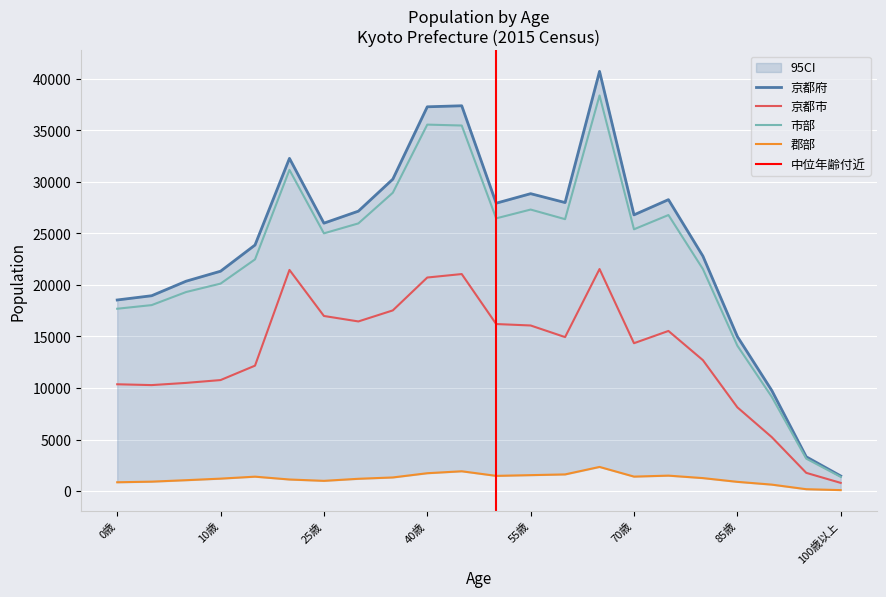

True or false: 京都府 and 郡部 cross at least once.

False